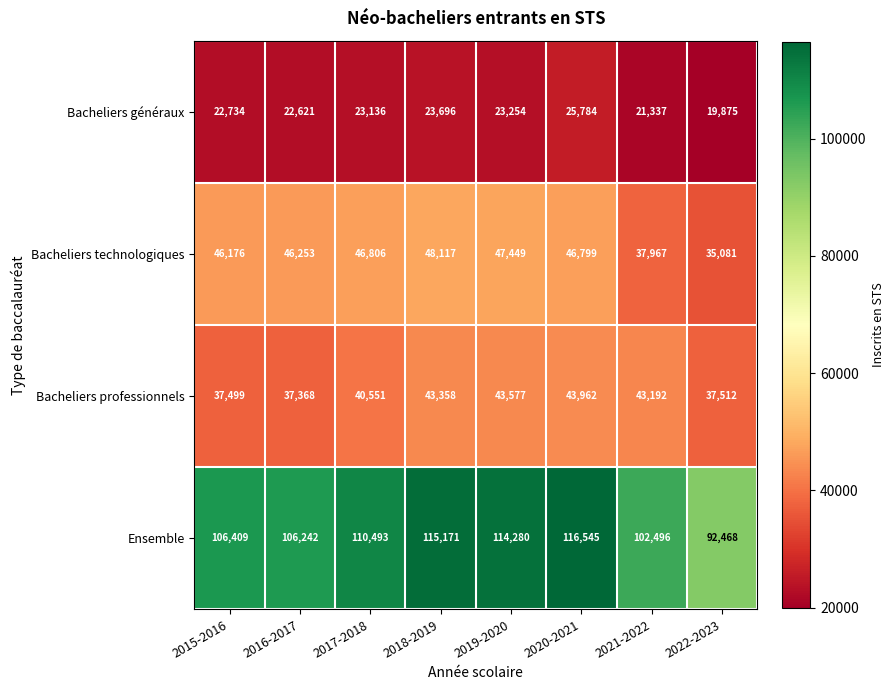

At how many categories does at least one series exceed 41692?

8